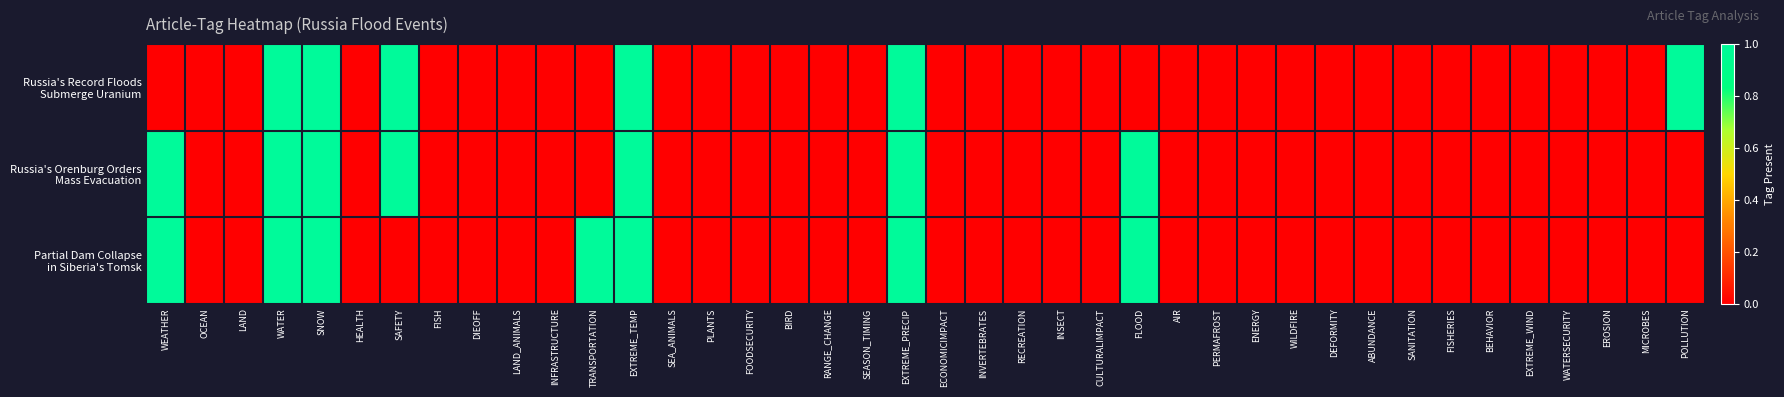

How many data points does each series have?

40